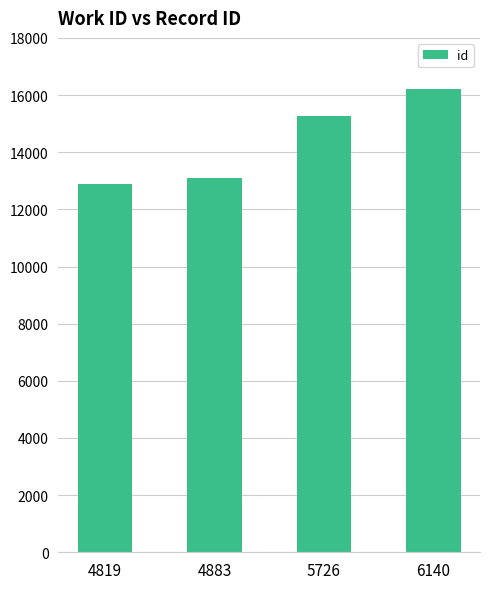

What is the average value?

14359